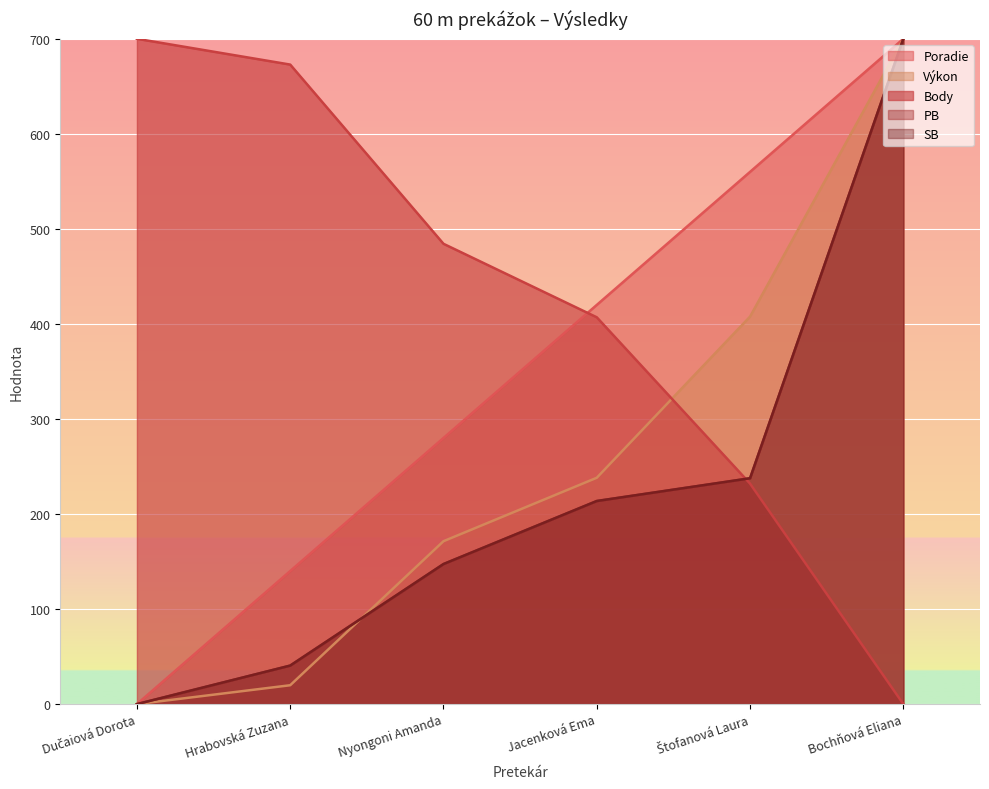

How many lines are shown in the chart?

5